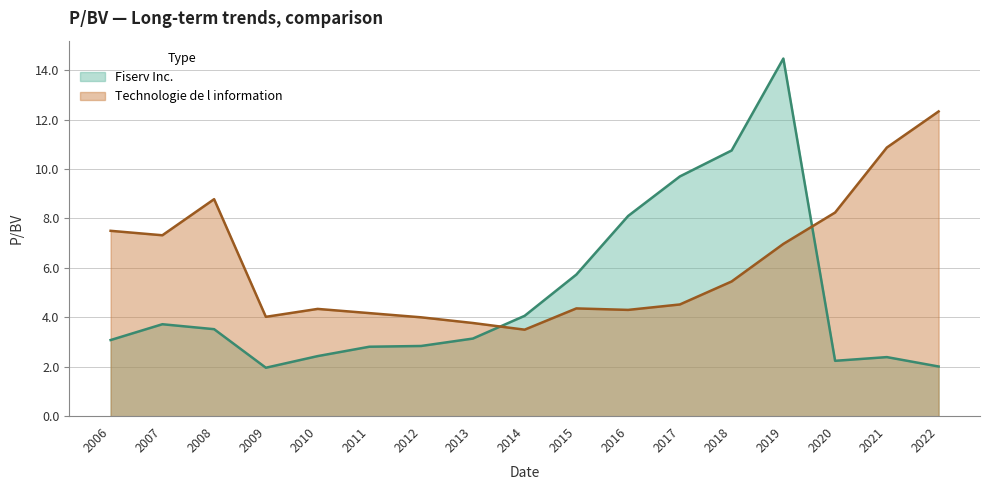

What is the difference between the maximum and minimum values in the Fiserv Inc. series?

12.5